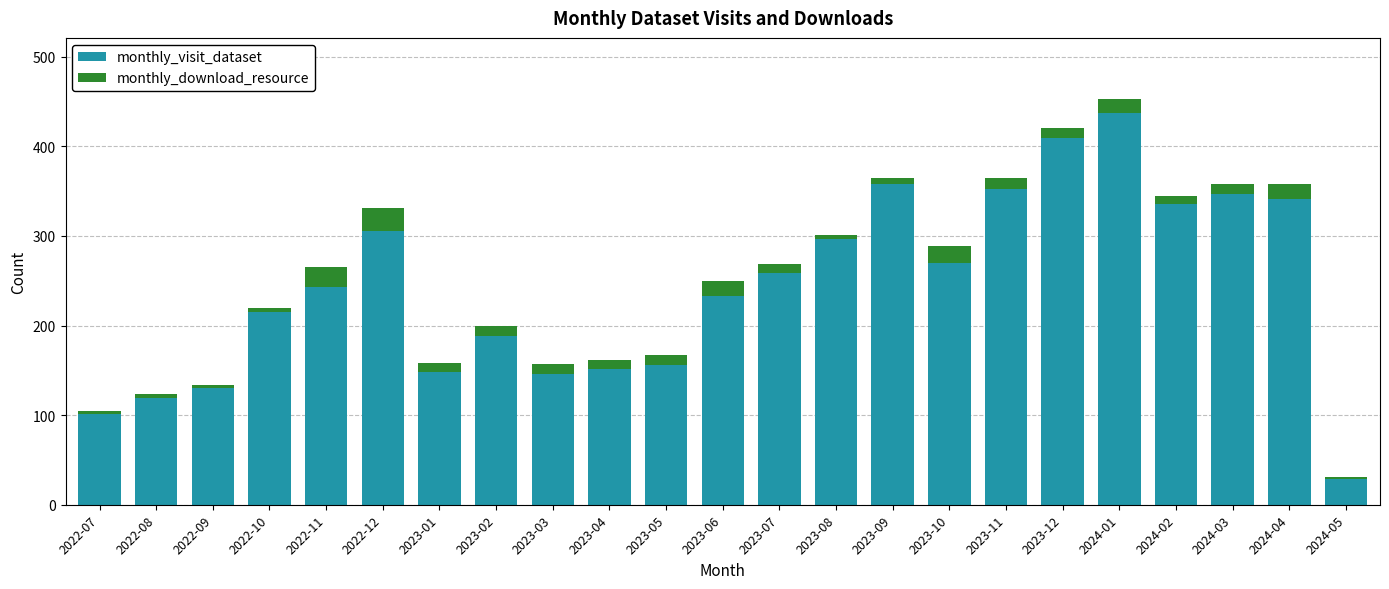

The monthly_visit_dataset series shows 306 at 2022-12. True or false?

True